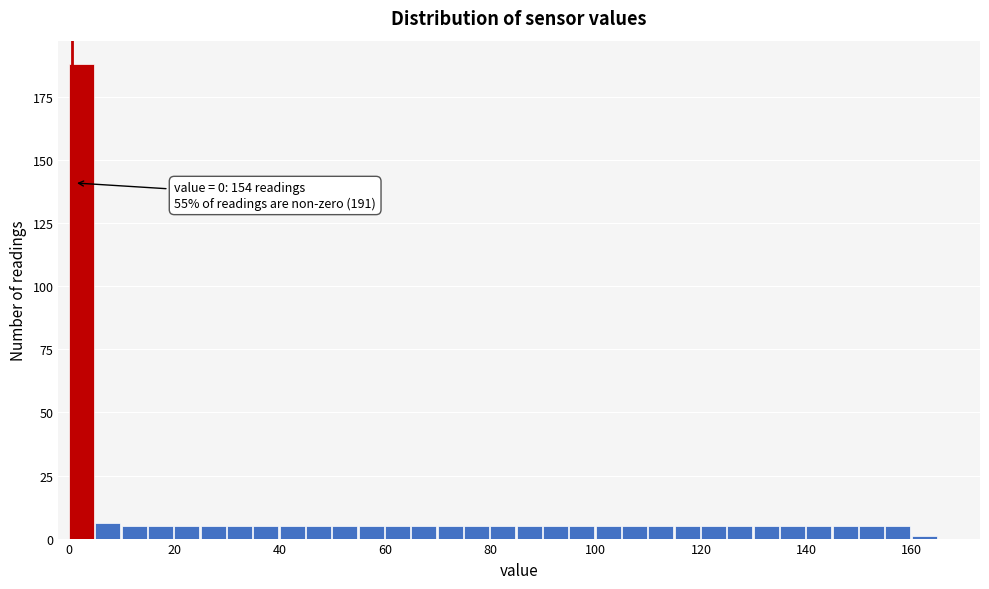

Around what value on the x-axis is the tallest bar? Give the approximate position of its centre, as read against the axis.

2